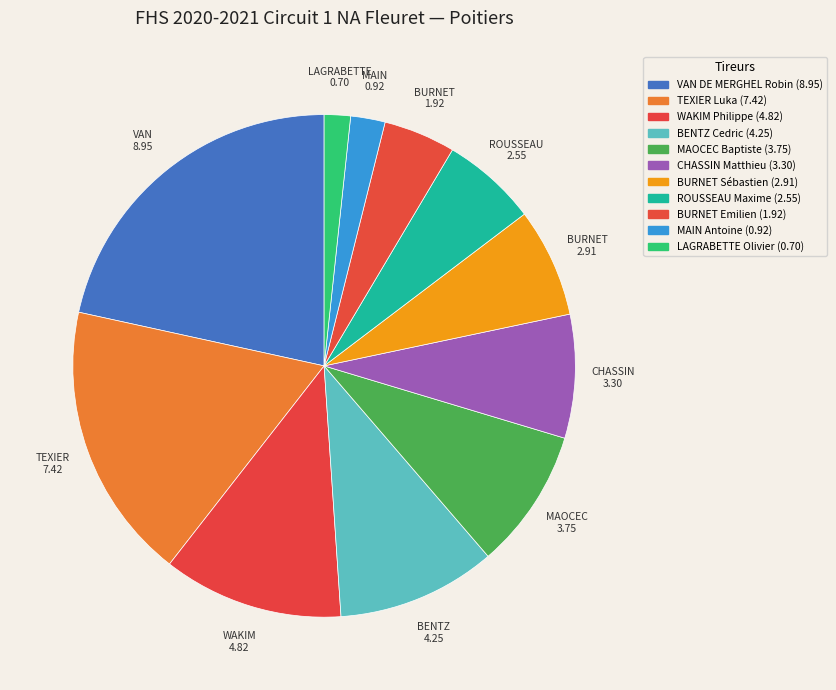

Is the sum of CHASSIN Matthieu and BENTZ Cedric greater than half?

No